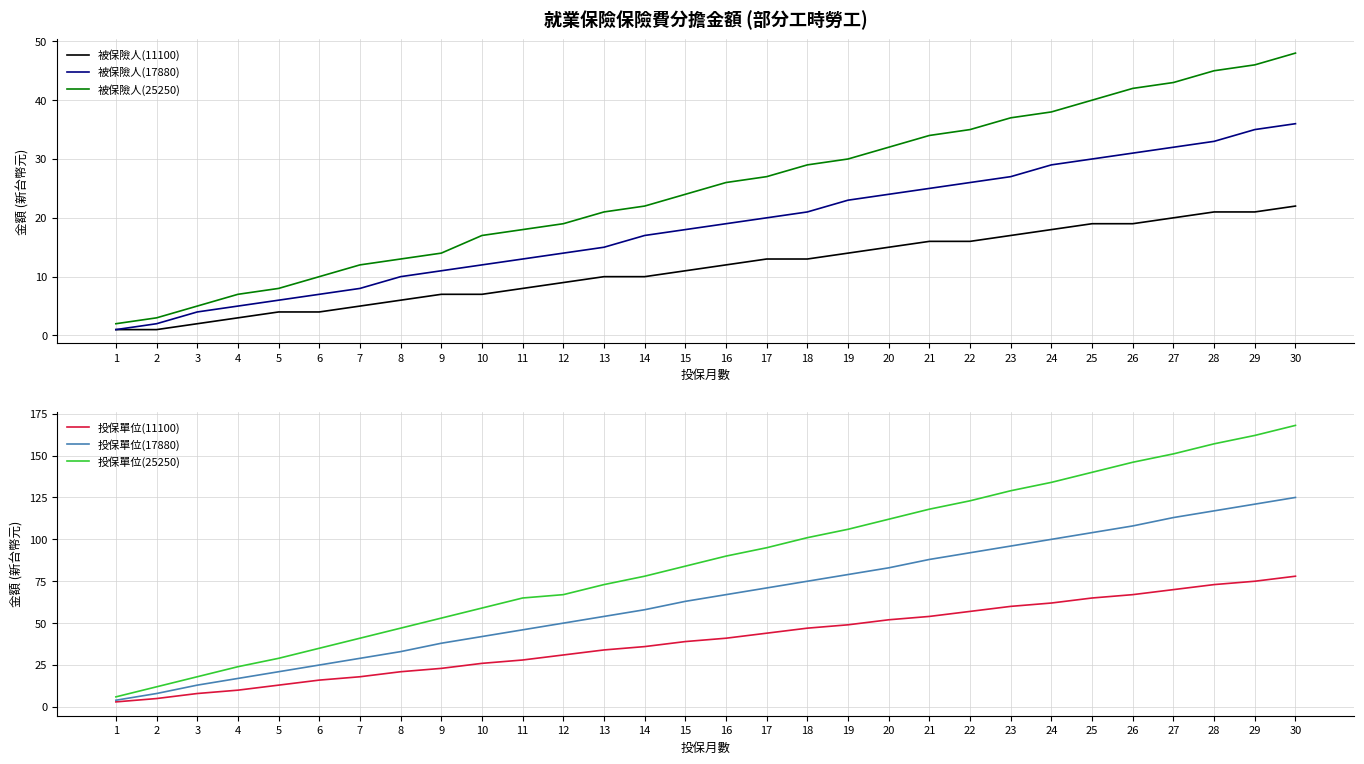

Between 16 and 17, which is larger?

17